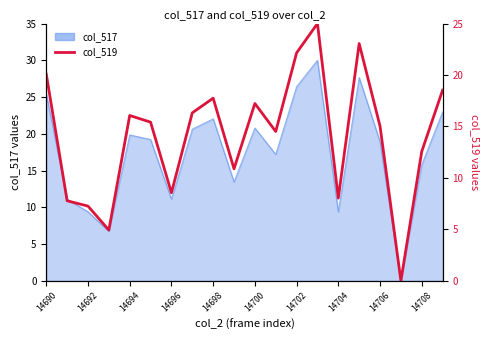

Does the chart display data point markers on the line(s)?

No